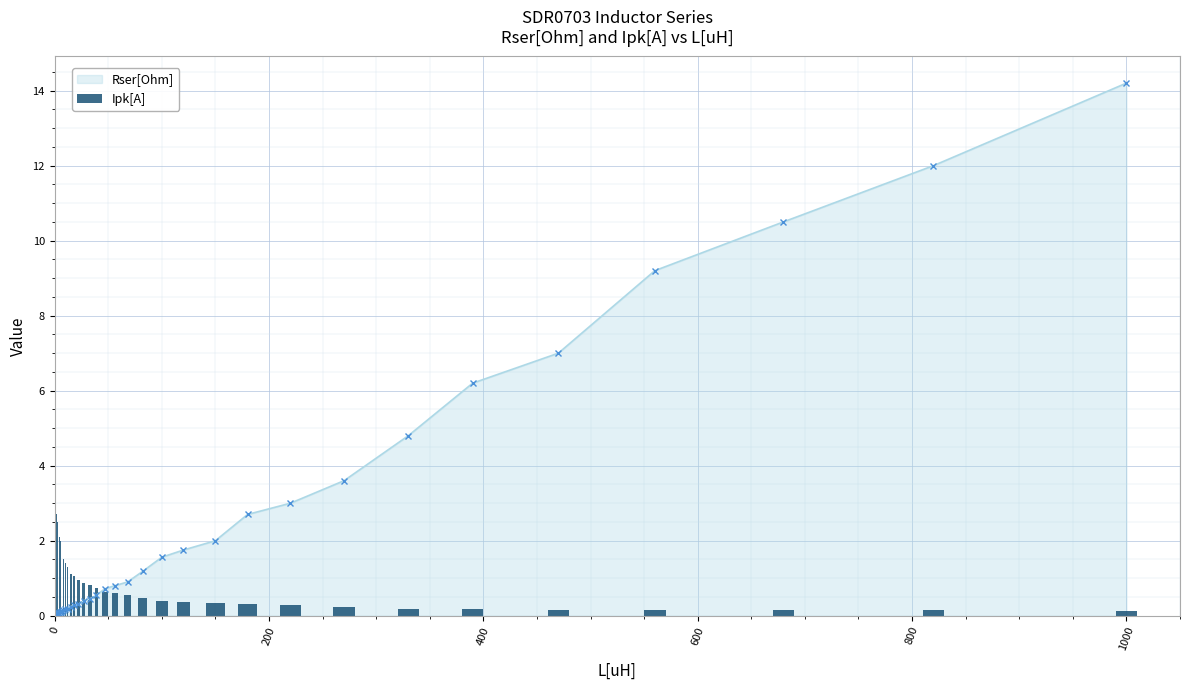

What is the highest value of the Rser[Ohm] series?

14.2